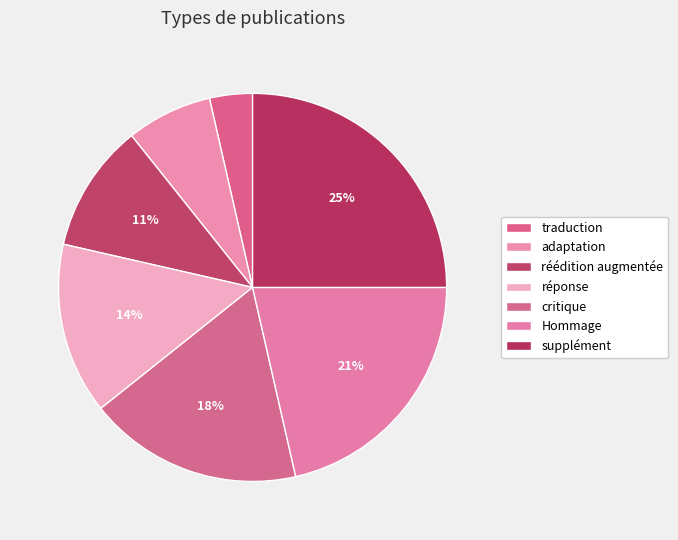

What percentage is the critique slice, to the nearest percent?

18%